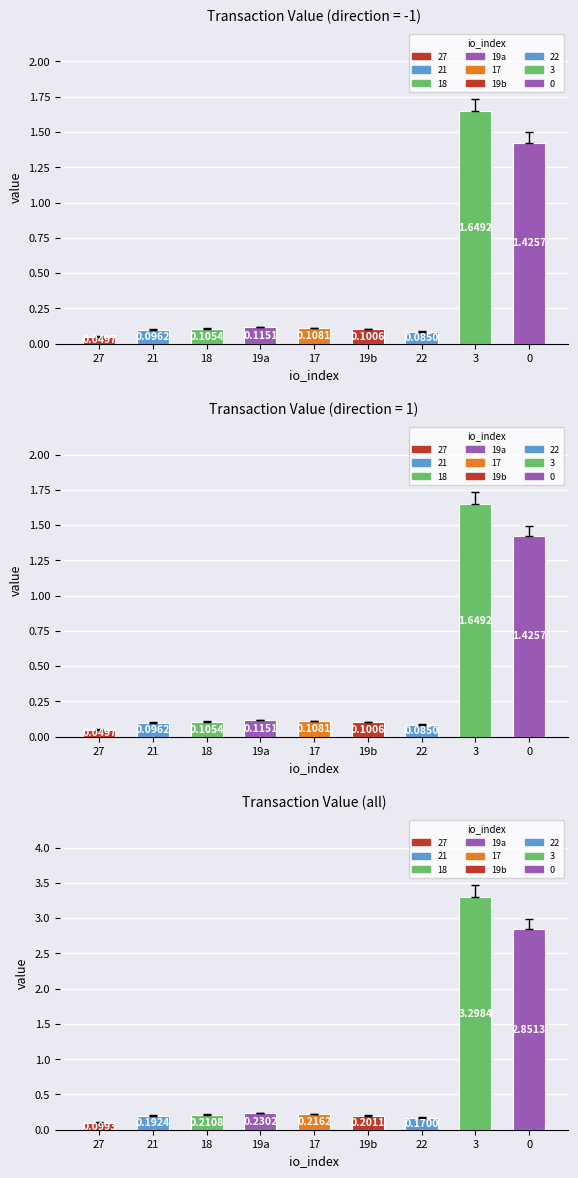

What is the label of the 8th bar from the left?

3